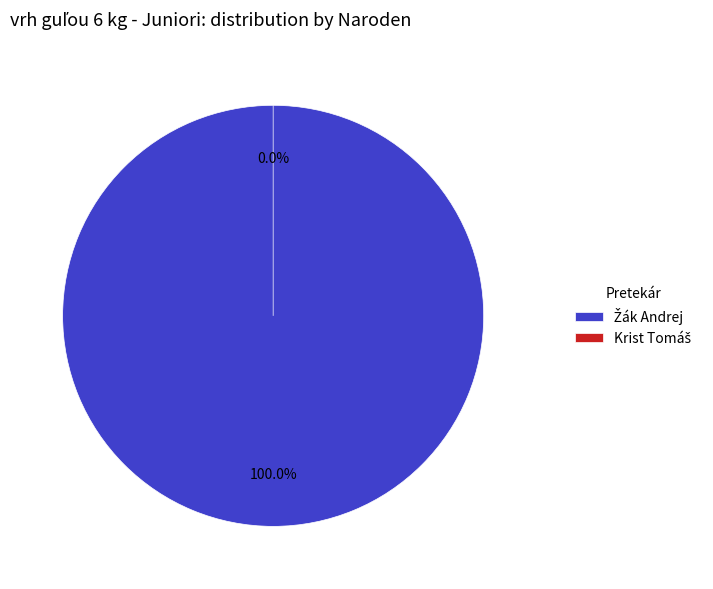

True or false: Krist Tomáš accounts for 0% of the total.

True